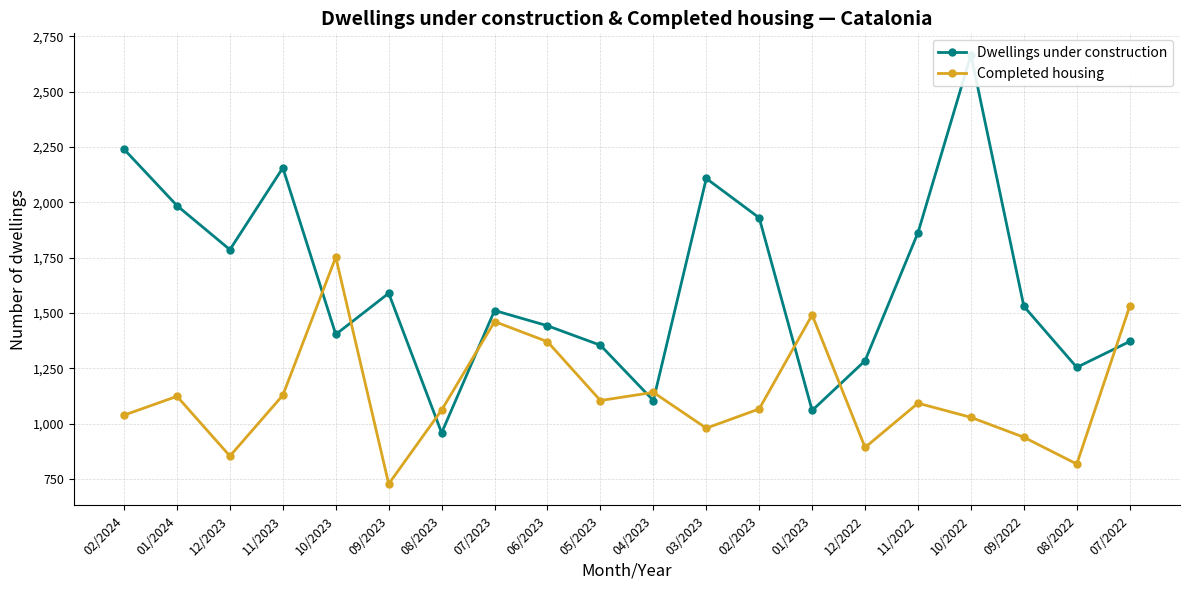

Is it true that Completed housing equals 853 at 12/2023?

True